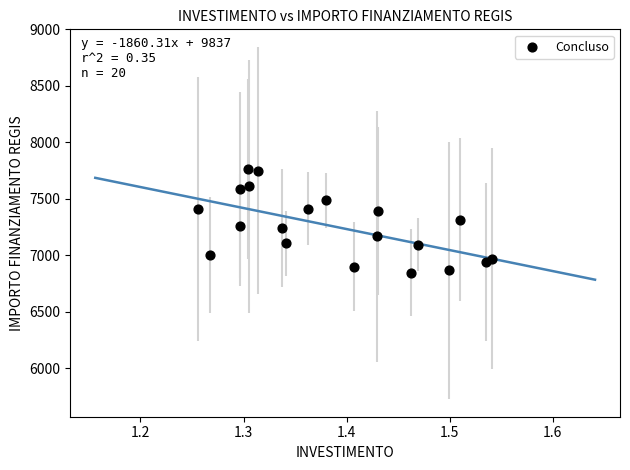

What is the range of X values (max minus min)?

0.3